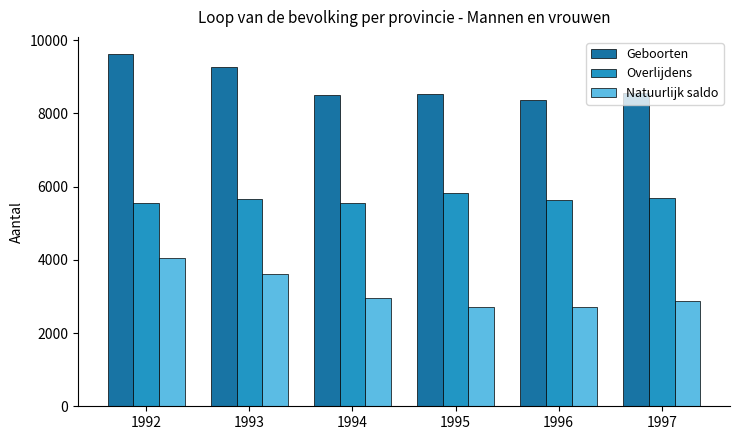

What is the difference between the maximum and minimum values in the Geboorten series?

1251